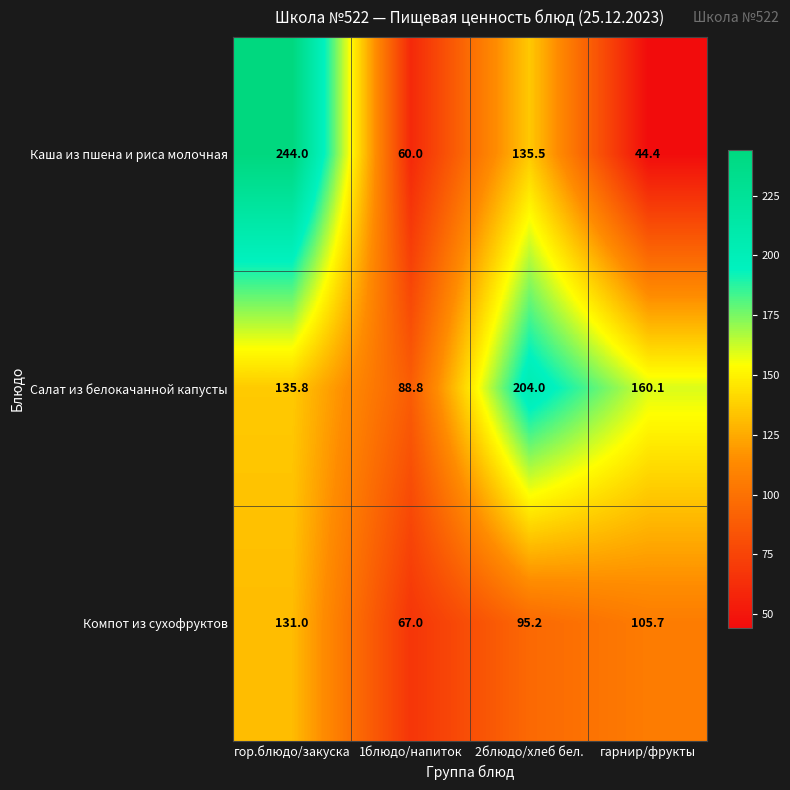

List the series in order of their overall mean, highest first.

Салат из белокачанной капусты, Каша из пшена и риса молочная, Компот из сухофруктов